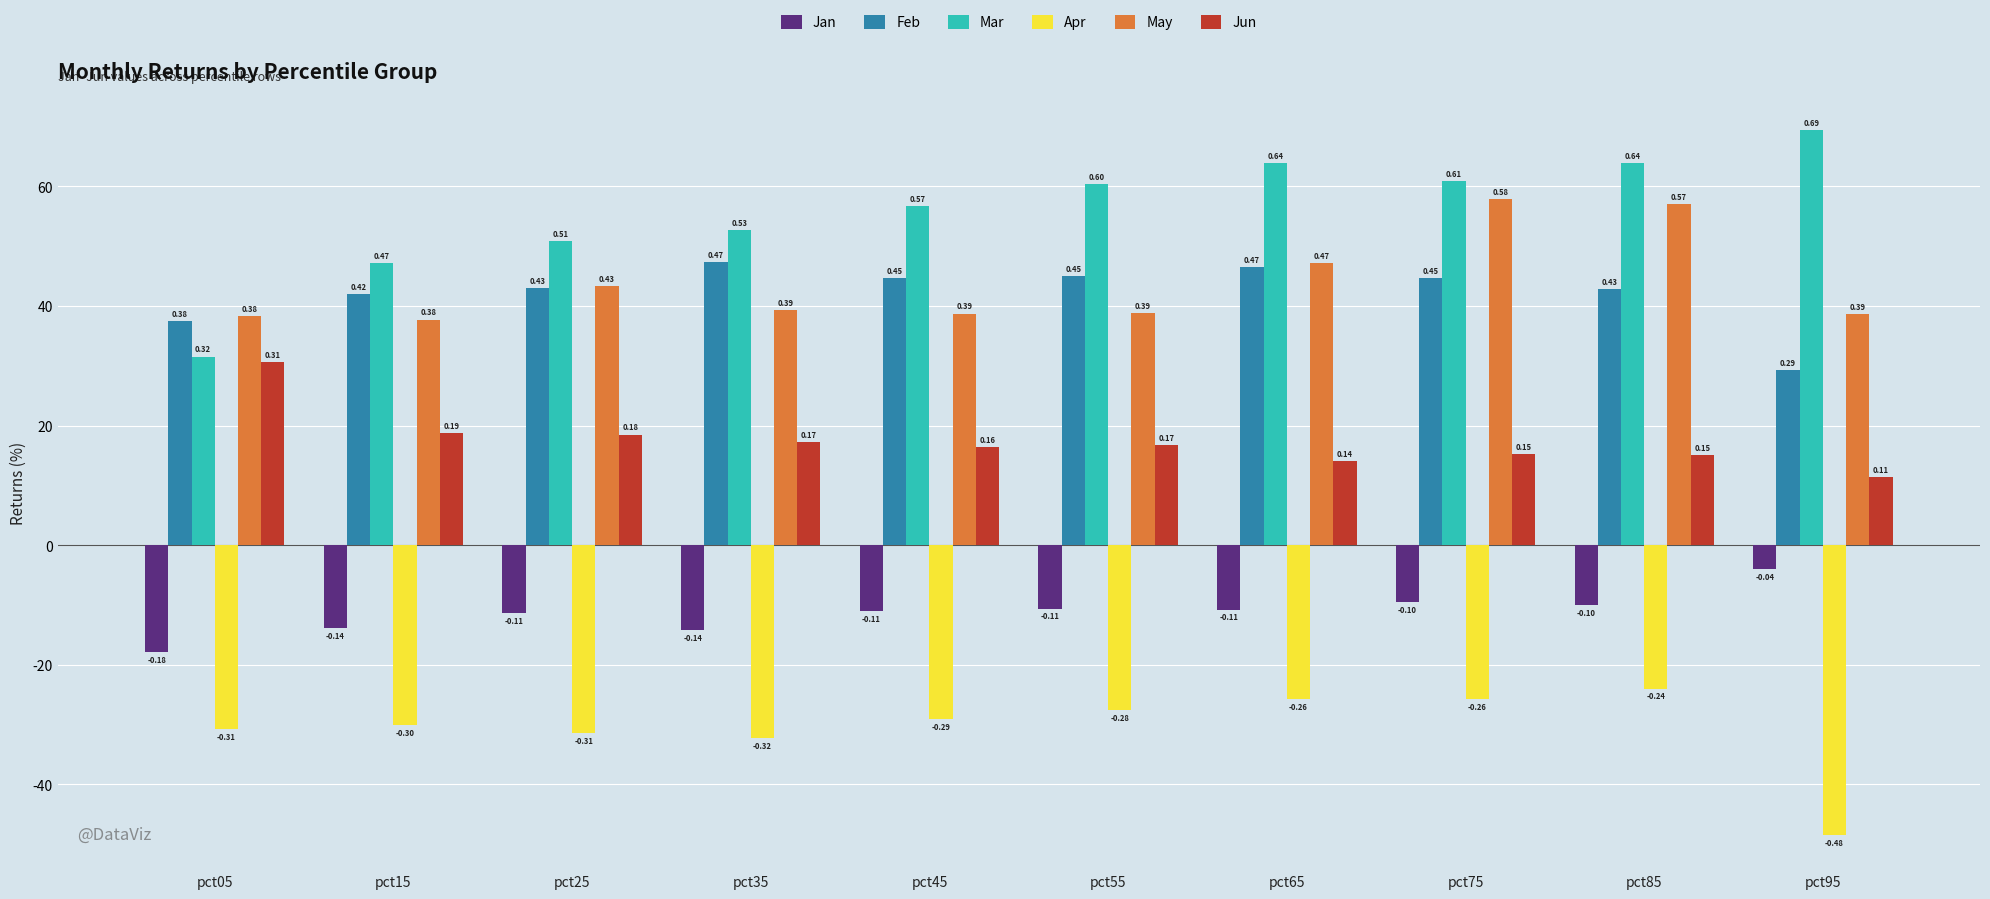

At which category is the sum across all series the highest?

pct85